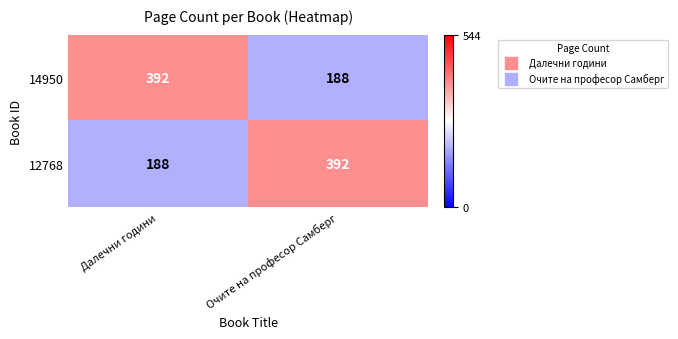

Count the number of categories in the chart.

2